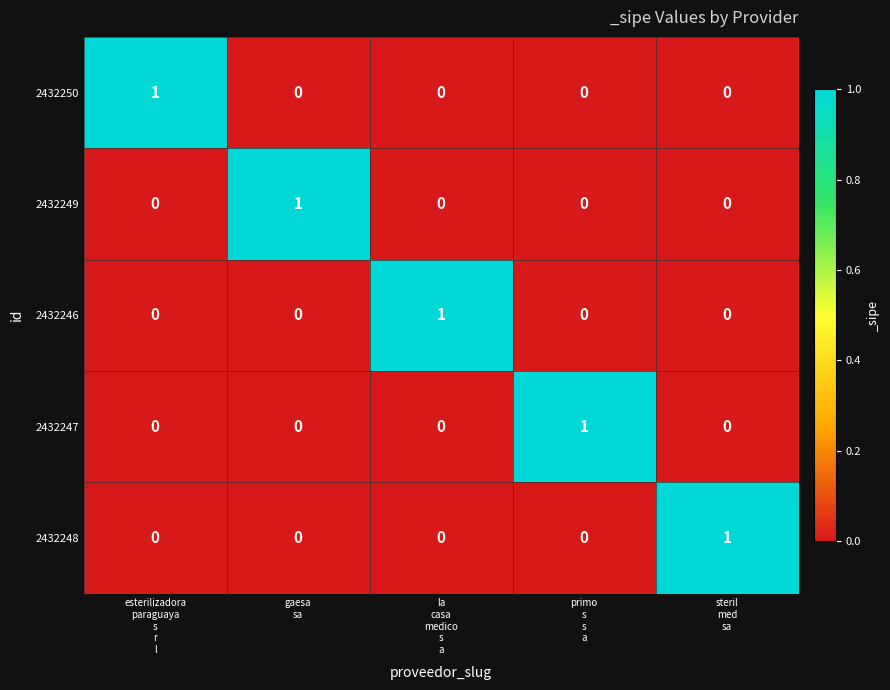

At how many categories does at least one series exceed 0?

5